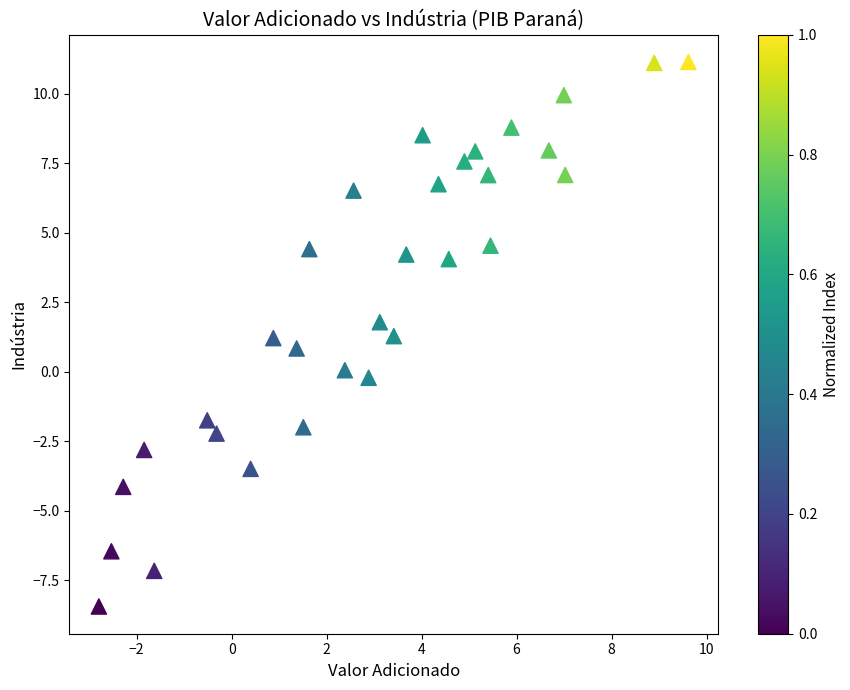

What is the range of X values (max minus min)?

12.4